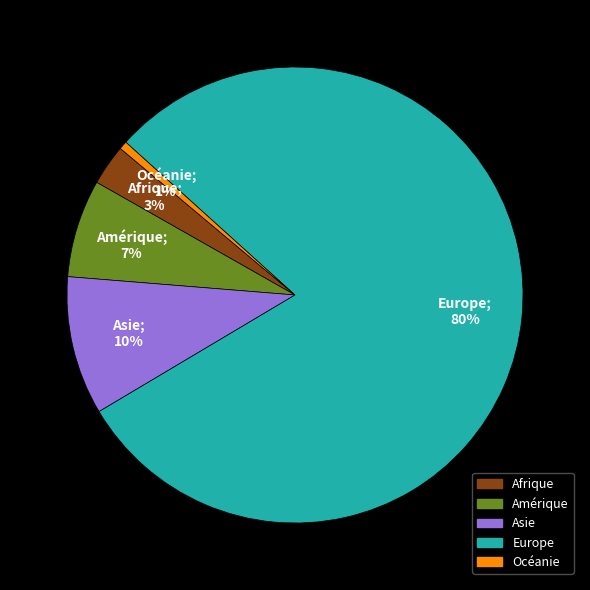

Between Afrique and Asie, which is larger?

Asie